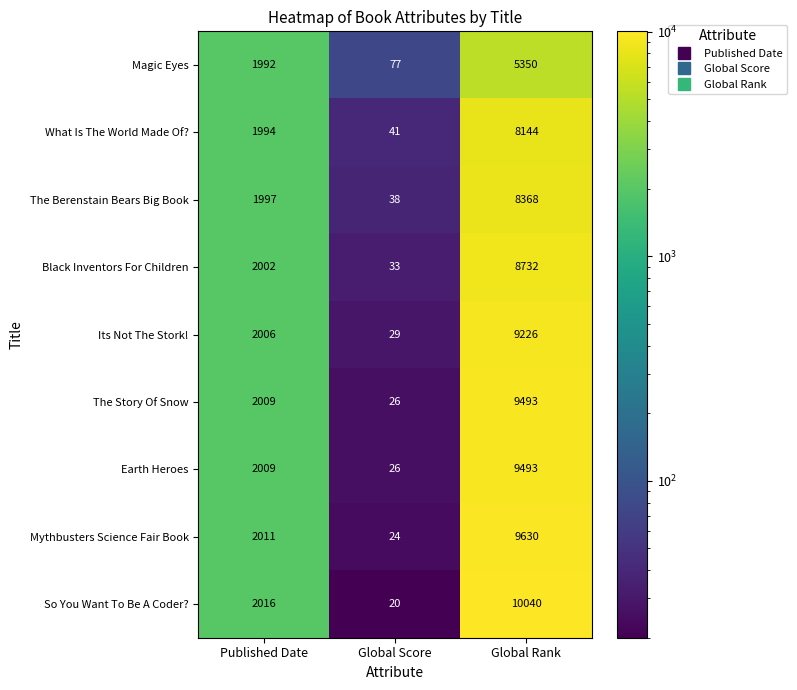

At which category is the sum across all series the highest?

Global Rank